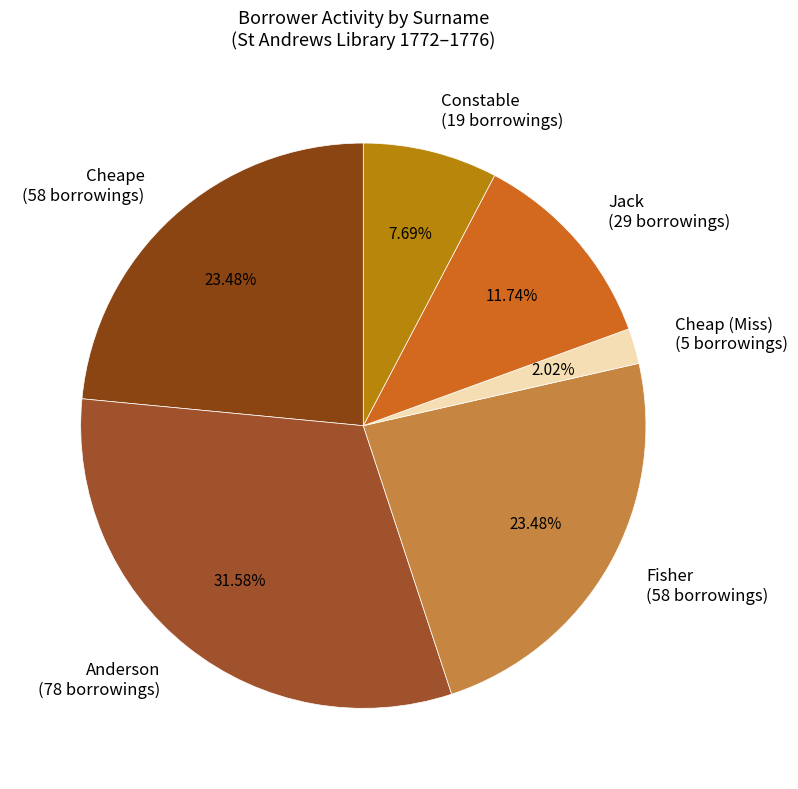

Which category has the smallest portion of the pie?

Cheap (Miss) (5 borrowings)